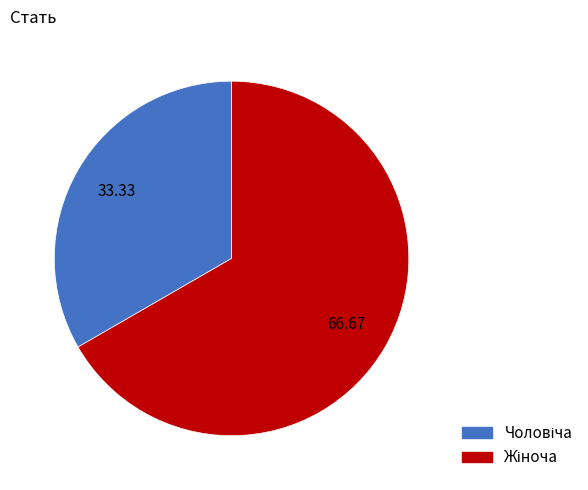

Does any single category account for the majority?

Yes